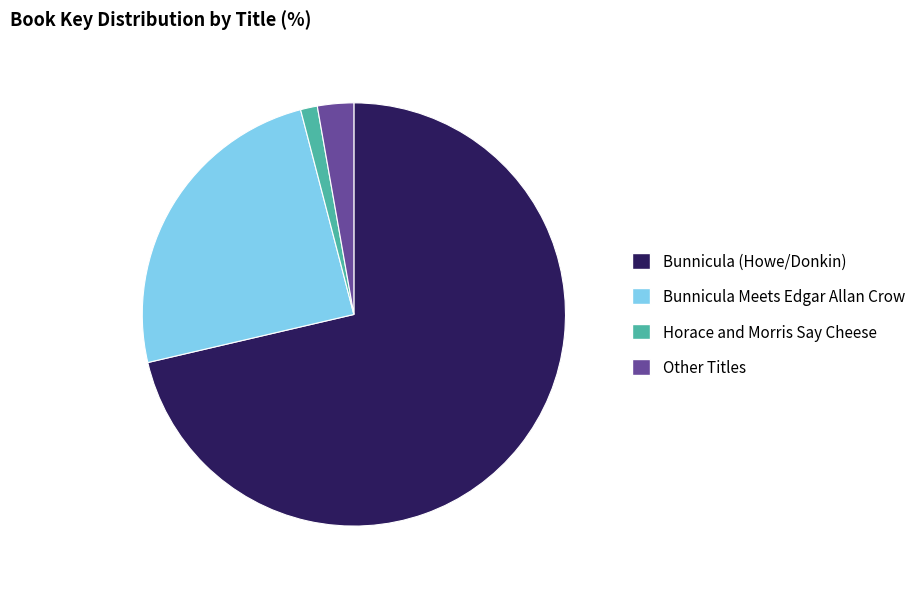

Which has a higher value, Bunnicula Meets Edgar Allan Crow or Horace and Morris Say Cheese?

Bunnicula Meets Edgar Allan Crow